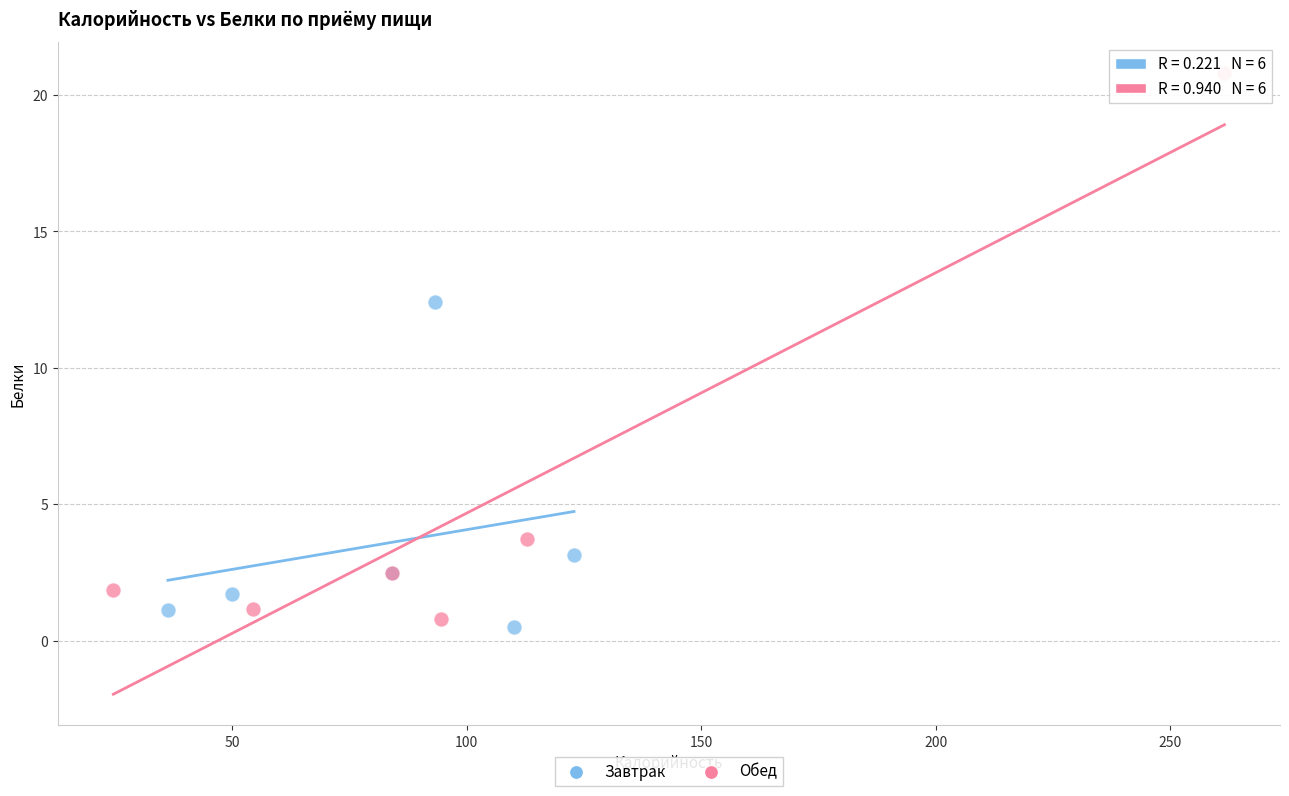

Which series has the widest spread of Y values?

Обед